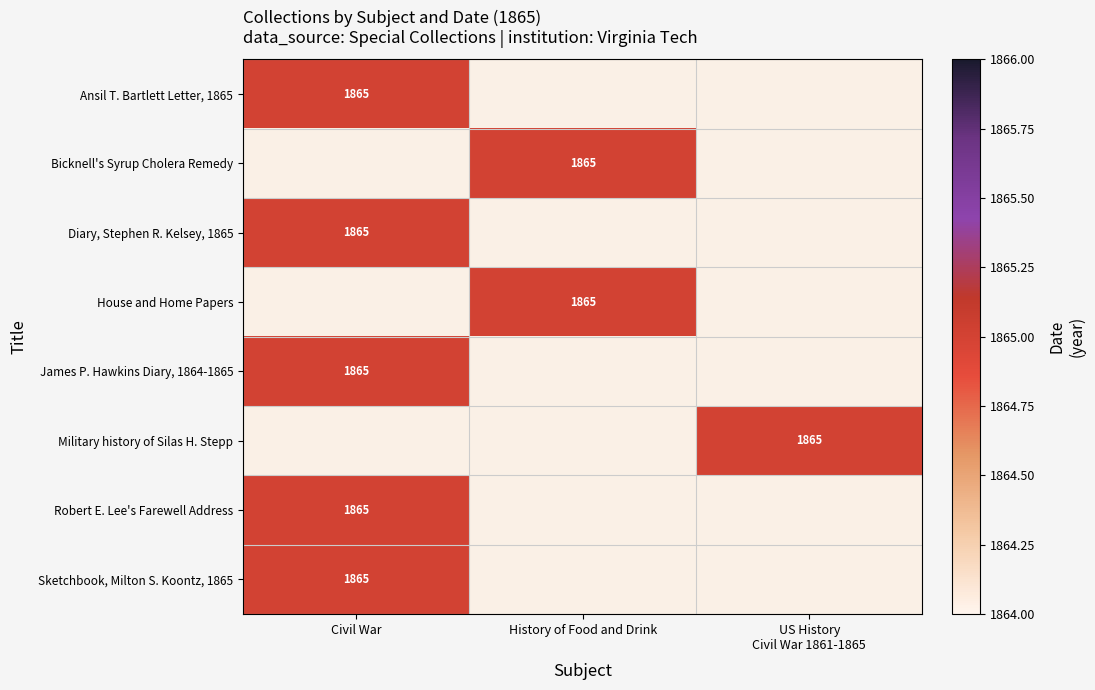

Reading right to left, extract all data points from this chart.

Ansil T. Bartlett Letter, 1865: United States--History--Civil War, 1861-1865=0	History of Food and Drink=0	Civil War=1865
Bicknell's Syrup Cholera Remedy: United States--History--Civil War, 1861-1865=0	History of Food and Drink=1865	Civil War=0
Diary, Stephen R. Kelsey, 1865: United States--History--Civil War, 1861-1865=0	History of Food and Drink=0	Civil War=1865
House and Home Papers: United States--History--Civil War, 1861-1865=0	History of Food and Drink=1865	Civil War=0
James P. Hawkins Diary, 1864-1865: United States--History--Civil War, 1861-1865=0	History of Food and Drink=0	Civil War=1865
Military history of Silas H. Stepp: United States--History--Civil War, 1861-1865=1865	History of Food and Drink=0	Civil War=0
Robert E. Lee's Farewell Address: United States--History--Civil War, 1861-1865=0	History of Food and Drink=0	Civil War=1865
Sketchbook, Milton S. Koontz, 1865: United States--History--Civil War, 1861-1865=0	History of Food and Drink=0	Civil War=1865